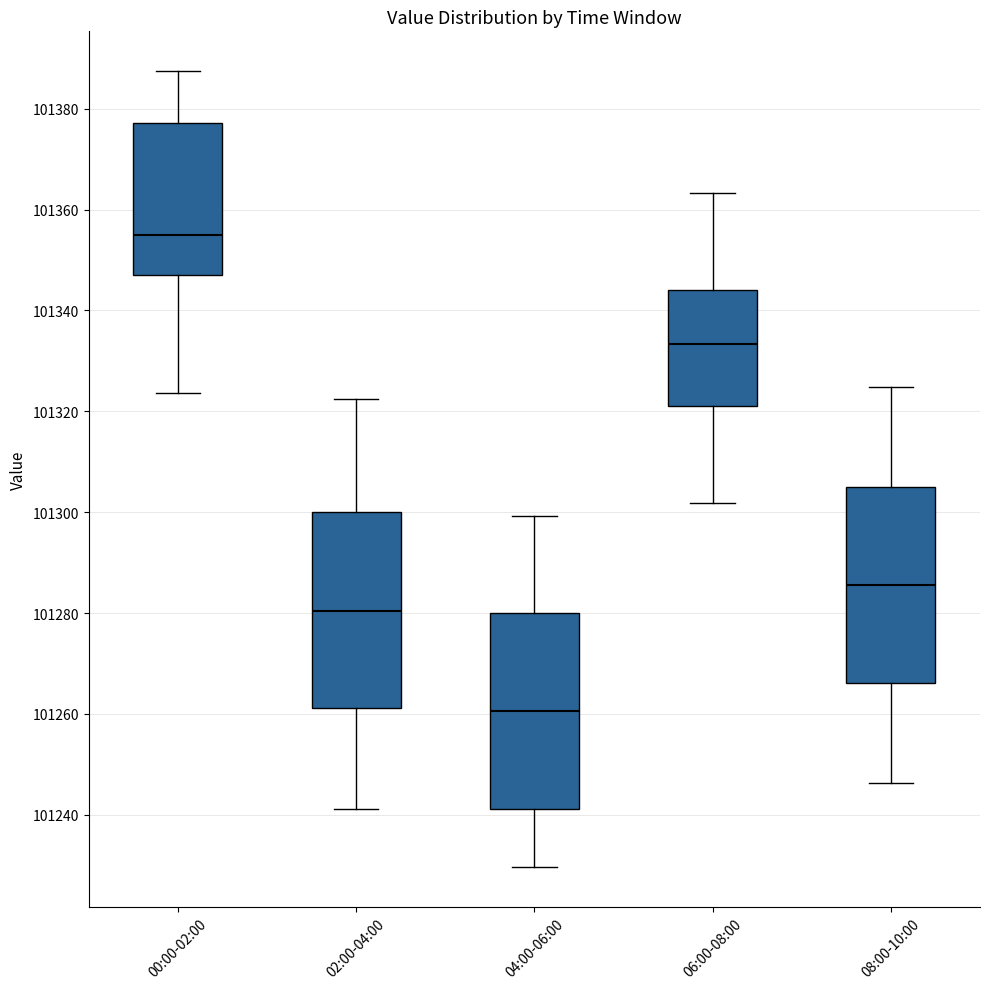

Which box's median line is the highest?

00:00-02:00